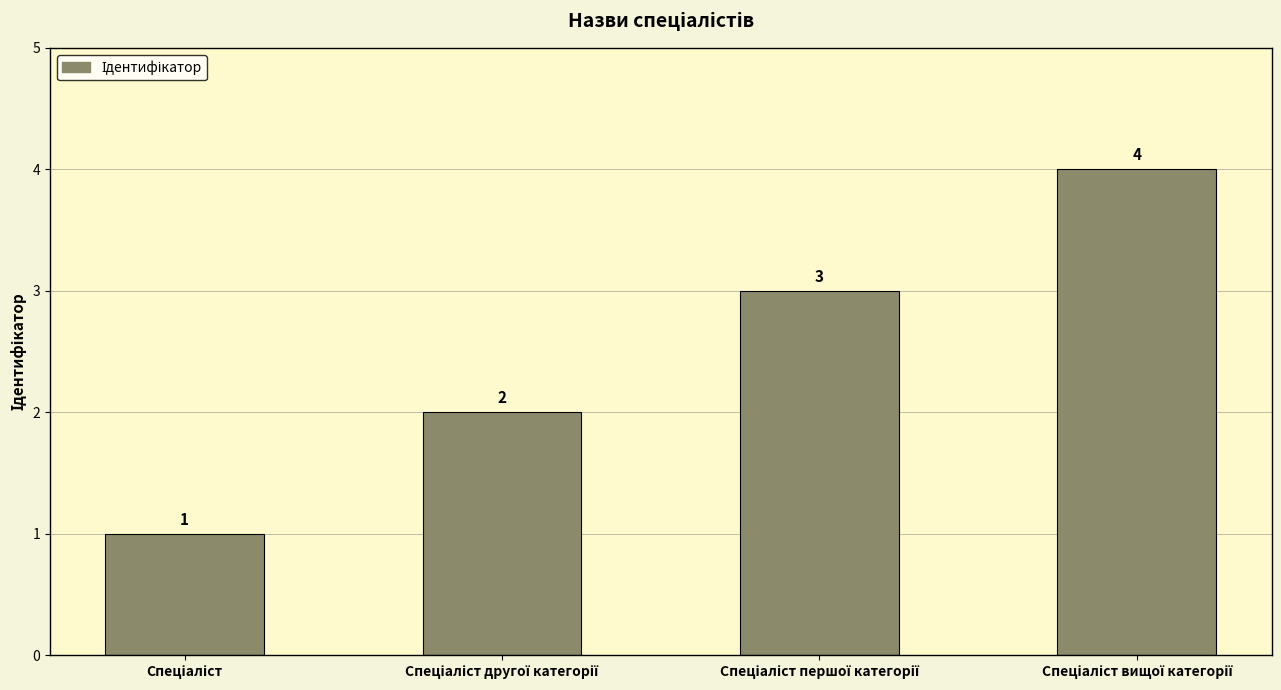

What is the sum of all values?

10